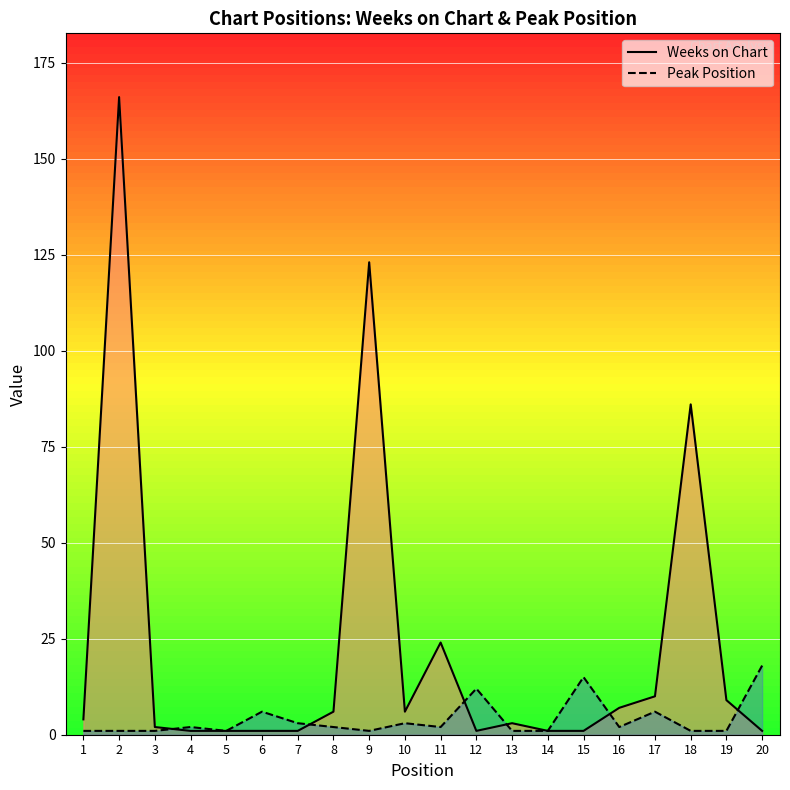

Where is the first local maximum for Peak Position?

4